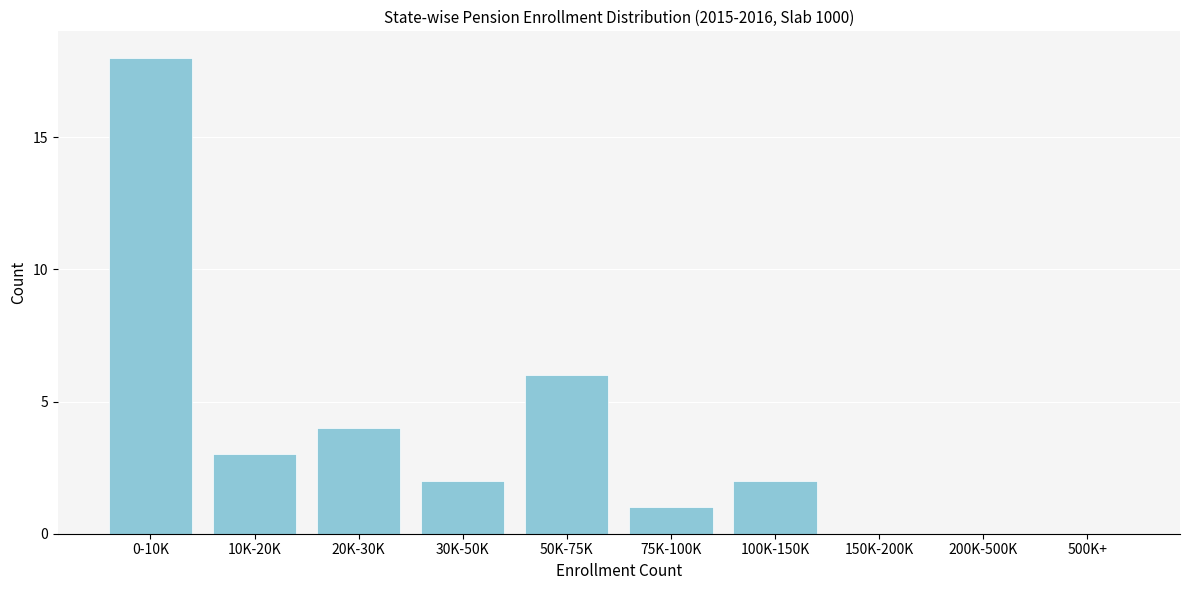

Reading right to left, list all the values displayed in this chart.

500K+=0	200K-500K=0	150K-200K=0	100K-150K=2	75K-100K=1	50K-75K=6	30K-50K=2	20K-30K=4	10K-20K=3	0-10K=18